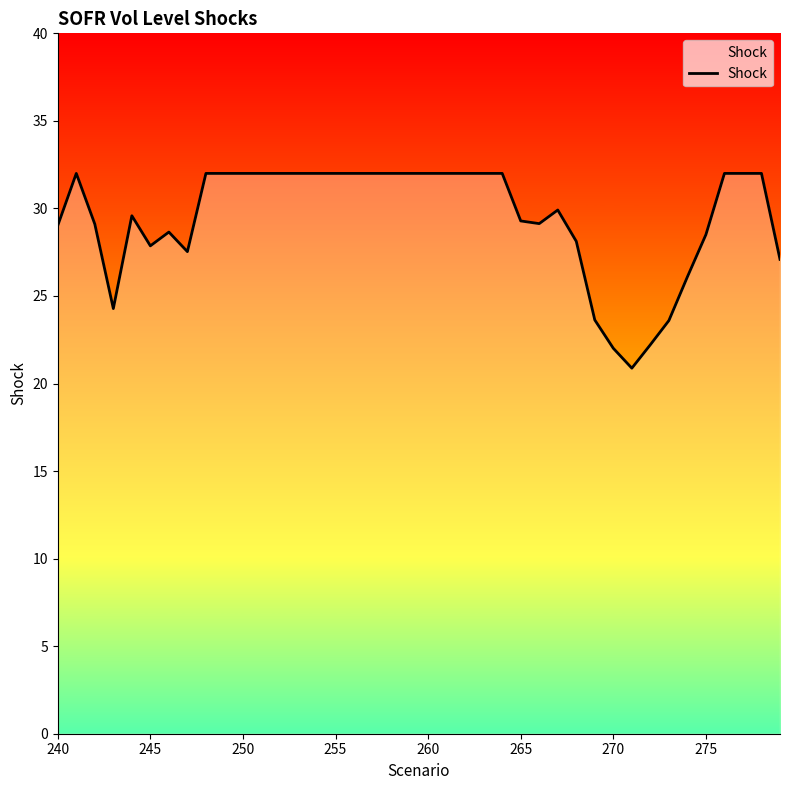

What is the smallest value displayed?

20.9